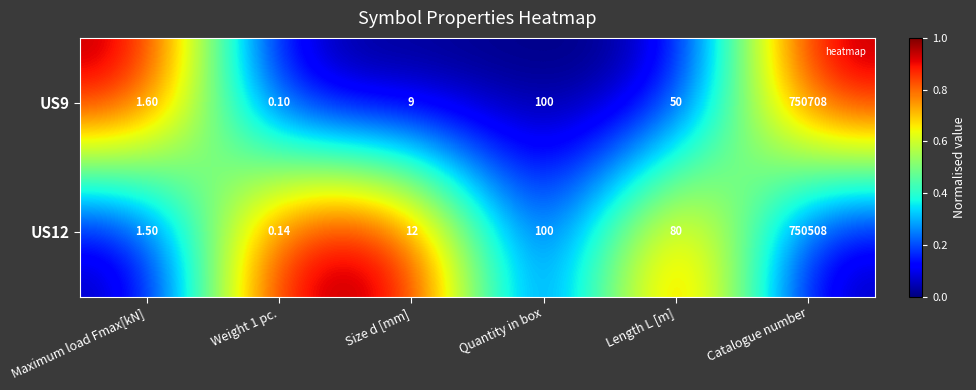

Which series changed the most between Quantity in box and Catalogue number?

US9